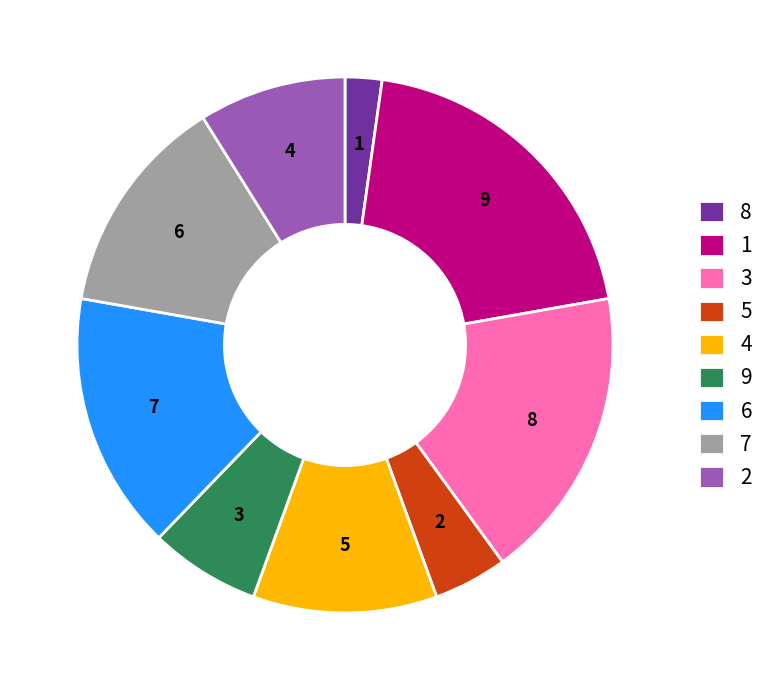

Which has a higher value, 4 or 7?

7